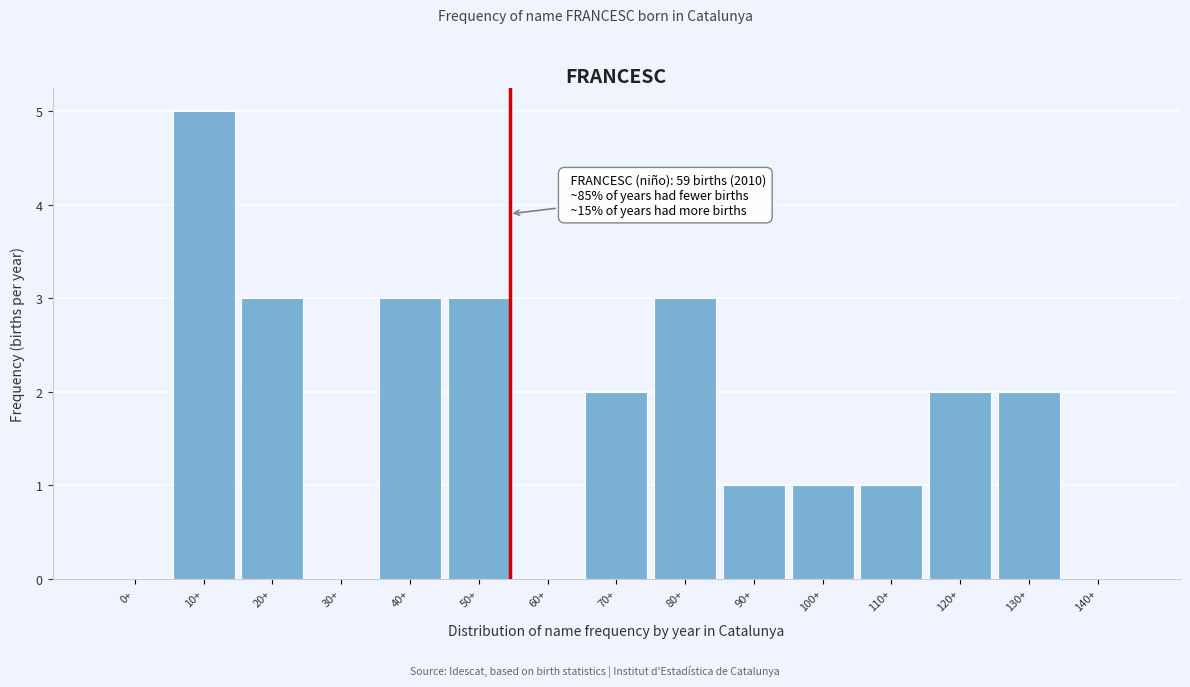

Reading left to right, extract all data points from this chart.

0+=0	10+=5	20+=3	30+=0	40+=3	50+=3	60+=0	70+=2	80+=3	90+=1	100+=1	110+=1	120+=2	130+=2	140+=0